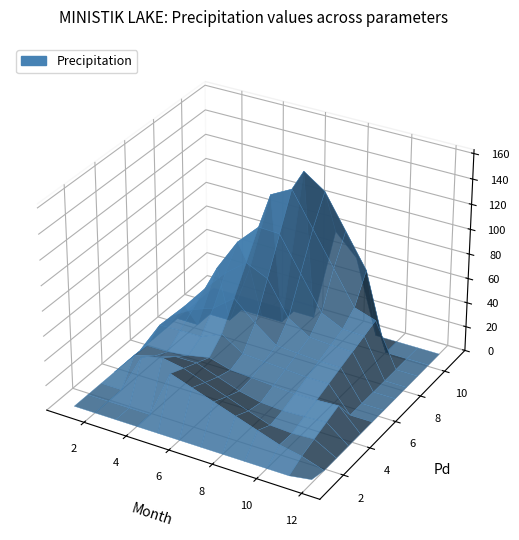

Reading left to right, what are all the values shown in this chart?

S: 12.2	24.1	40.8	0.0	0.0	0.0	0.0	0.0	0.0	11.0	5.1	2.5
P: 12.2	24.1	40.8	44.5	22.3	148.2	77.1	60.2	8.6	39.2	14.7	2.8
Pd: 4.0	8.0	7.0	2.0	5.0	10.0	11.0	11.0	3.0	10.0	4.0	1.0